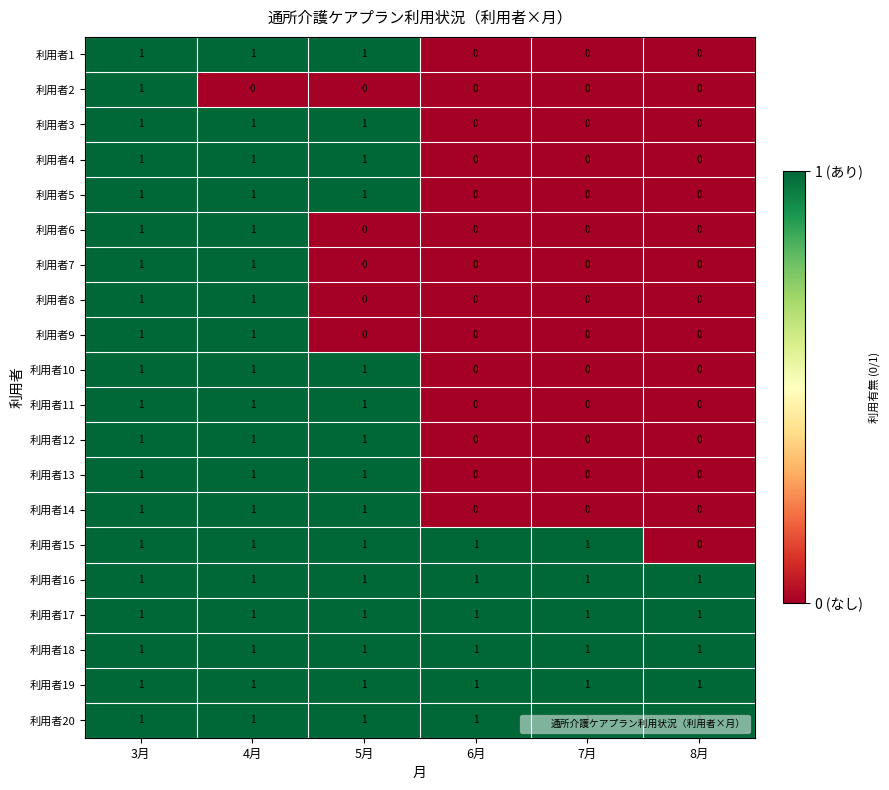

At which category is the sum across all series the highest?

3月